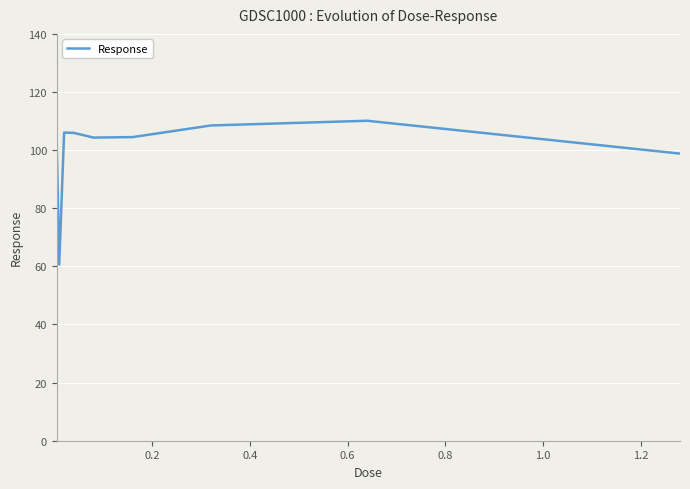

What is the smallest value displayed?

60.6